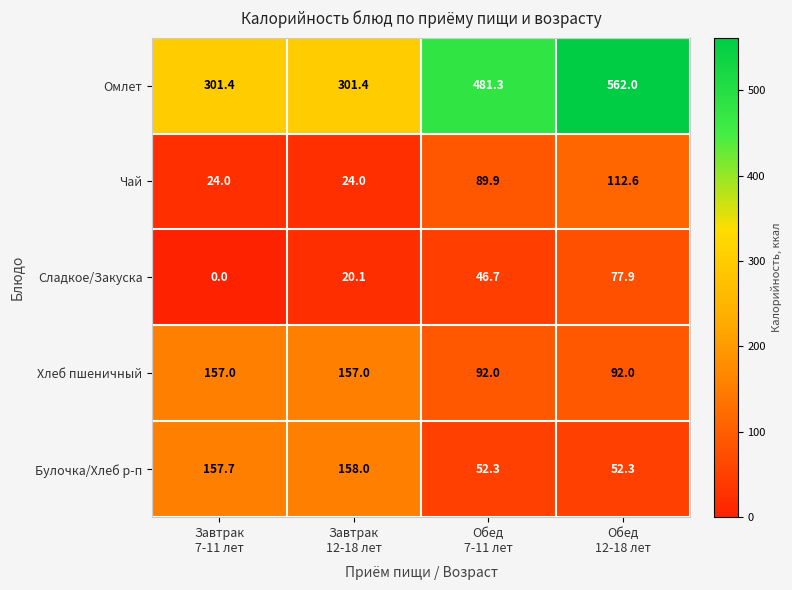

What is the difference between the second highest and minimum values in the Булочка/Хлеб р-п series?

105.4